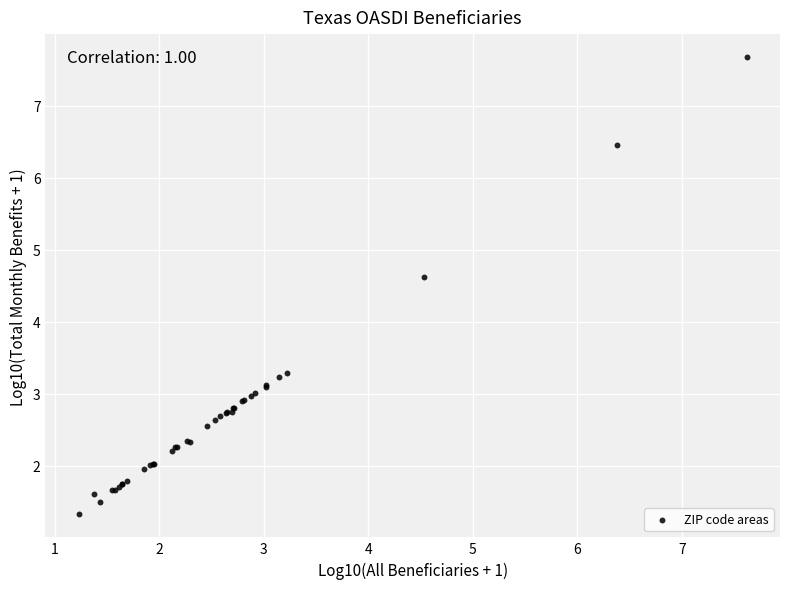

What Y value in the scatter plot is closest to 4?

4.6